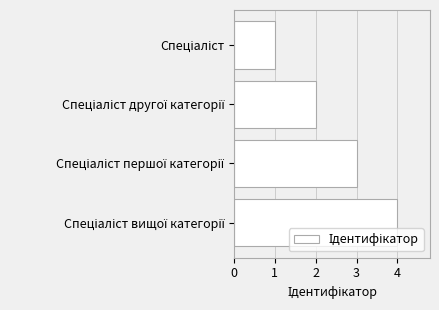

Count the values in the range 2 to 4.

3